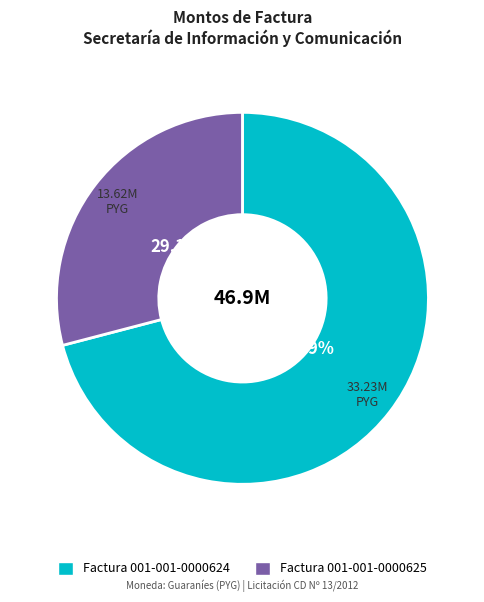

To the nearest percent, what portion does Factura 001-001-0000625 represent?

29%